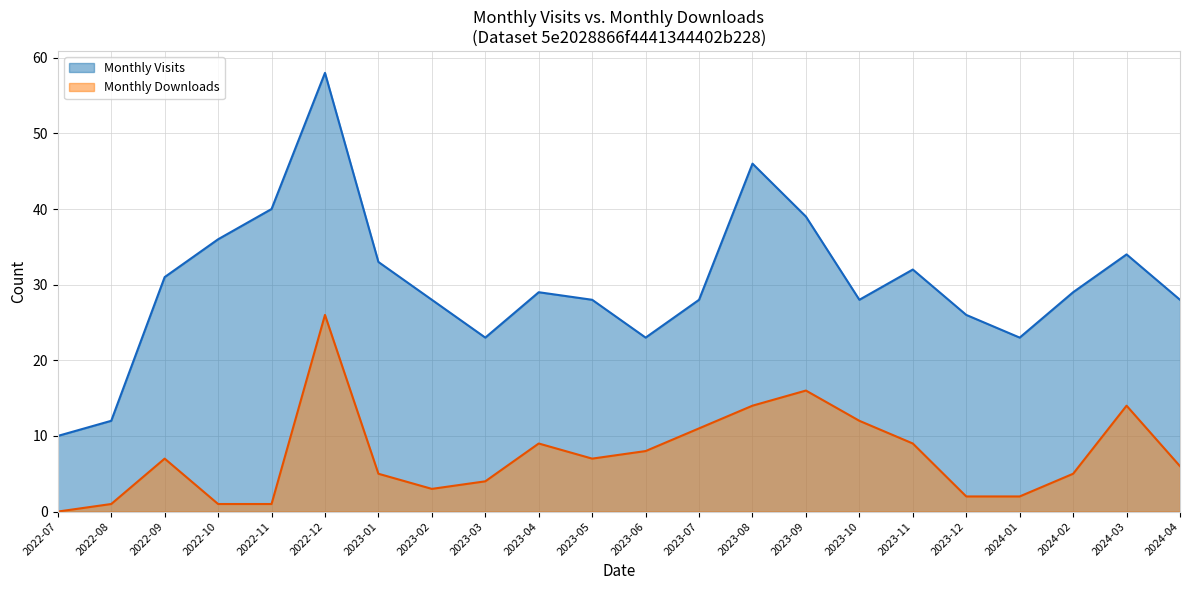

What is the sum of the Monthly Visits (line) values at 2024-03 and 2023-08?

80